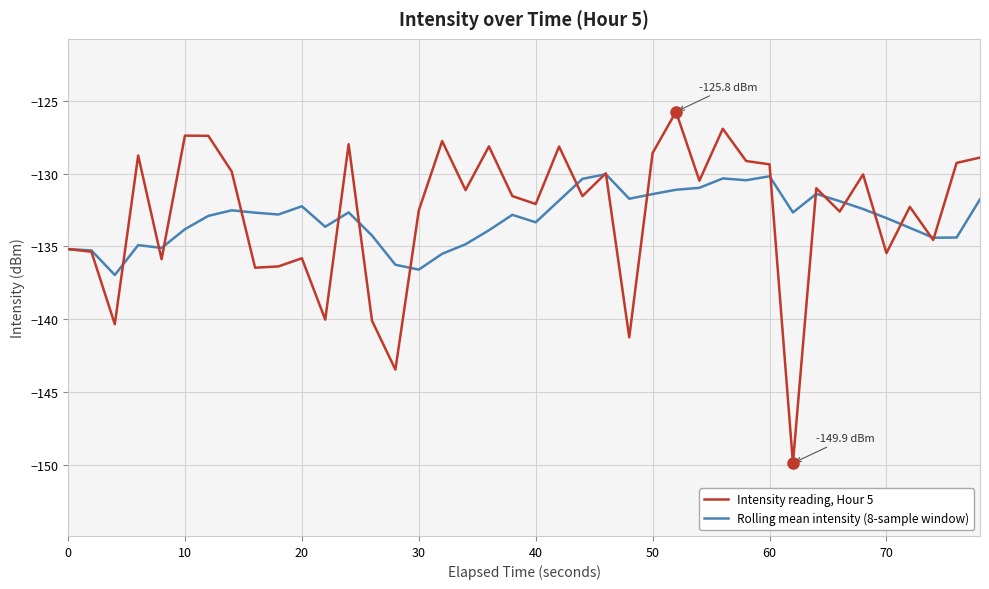

What is the difference between the second highest and minimum values in the Rolling mean intensity (8-sample window) series?

6.8